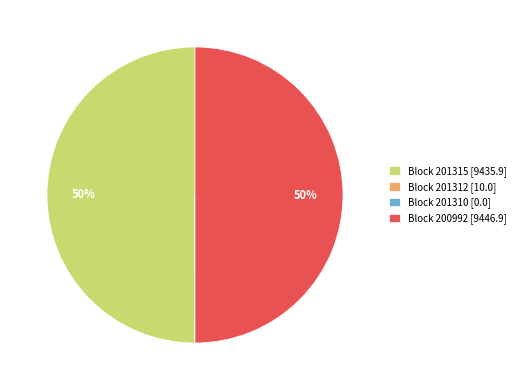

To the nearest percent, what is the difference between the largest and smallest slice percentages?

50%